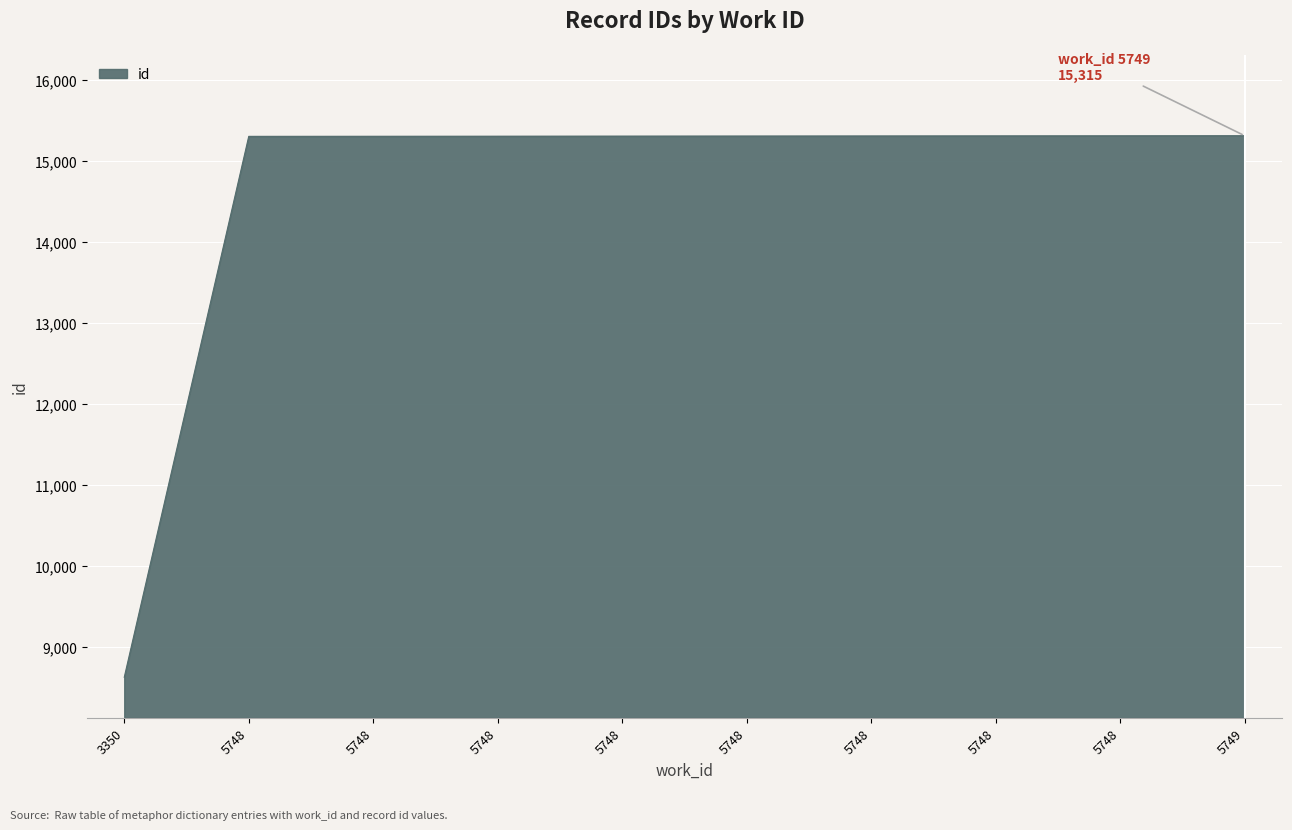

How many lines are shown in the chart?

1